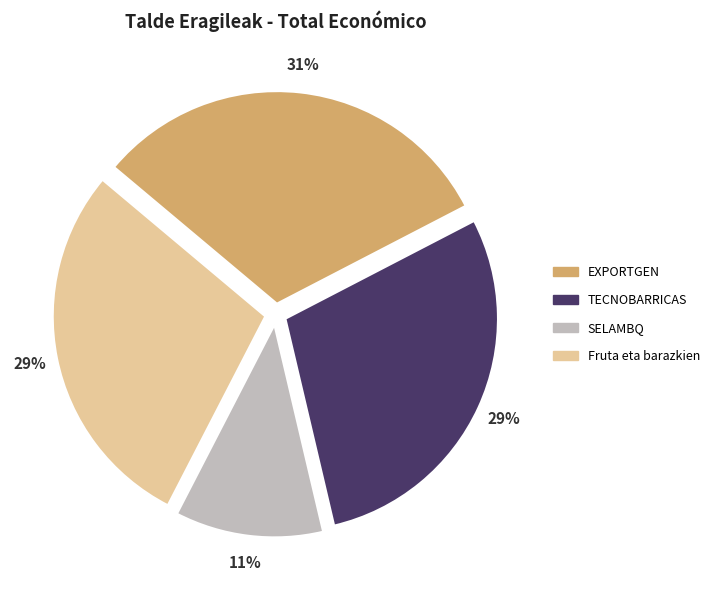

Combined, do TECNOBARRICAS and EXPORTGEN account for over 50%?

Yes